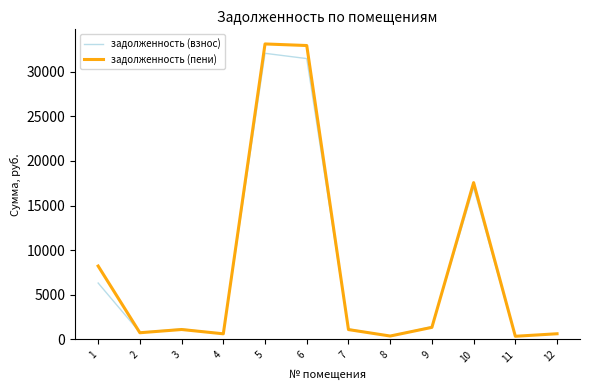

Which series changed the most between 5 and 9?

задолженность (пени)